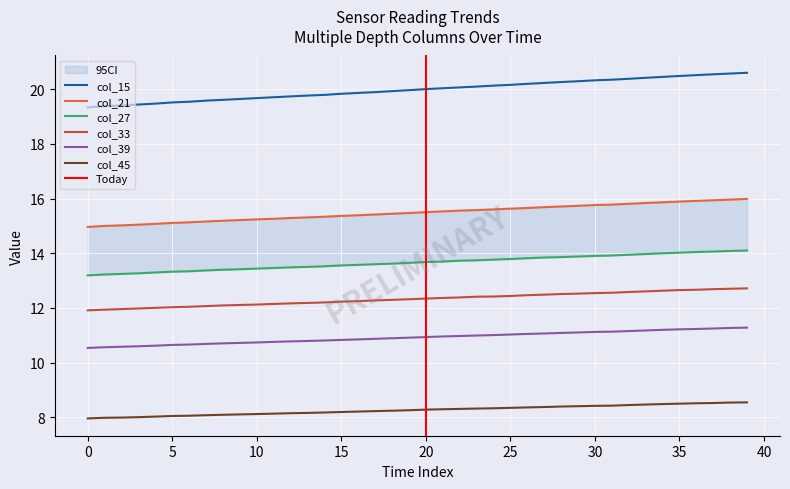

True or false: col_33 and col_15 cross at least once.

False